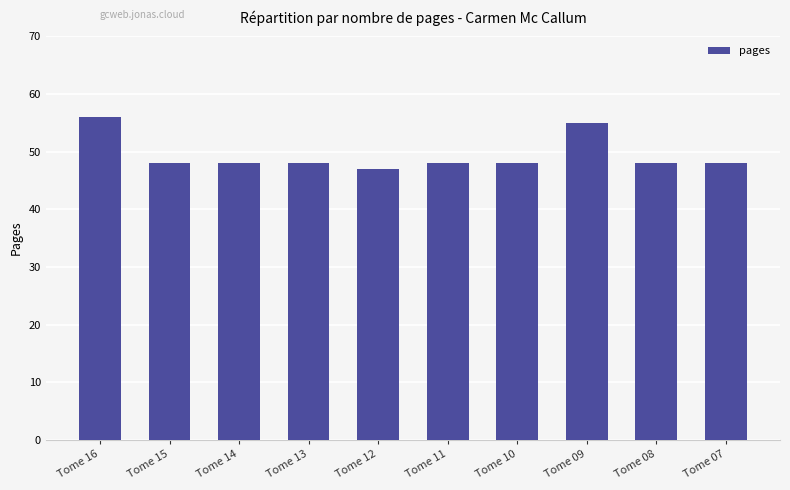

How many data points does each series have?

10